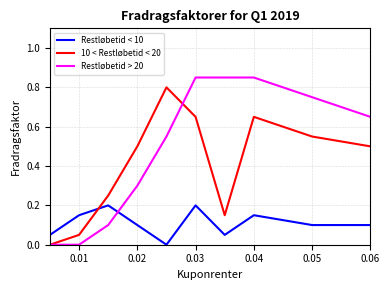

What are all the series names shown in the legend?

Restløbetid < 10, 10 < Restløbetid < 20, Restløbetid > 20